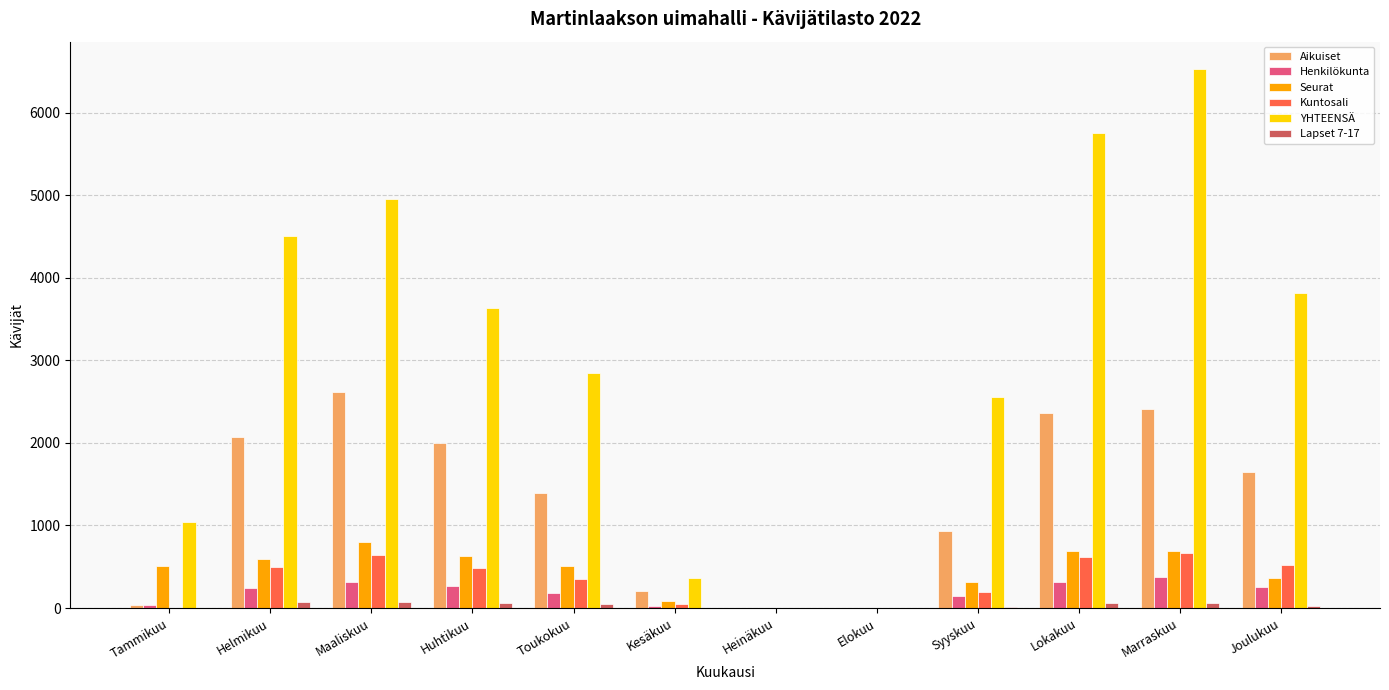

Between Helmikuu and Lokakuu, which series saw the biggest shift?

YHTEENSÄ